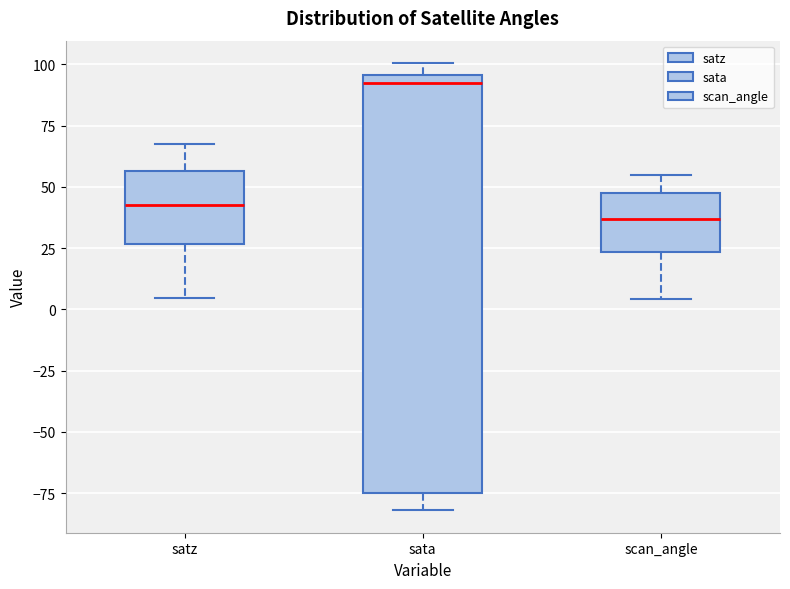

Which box's median line is the lowest?

scan_angle